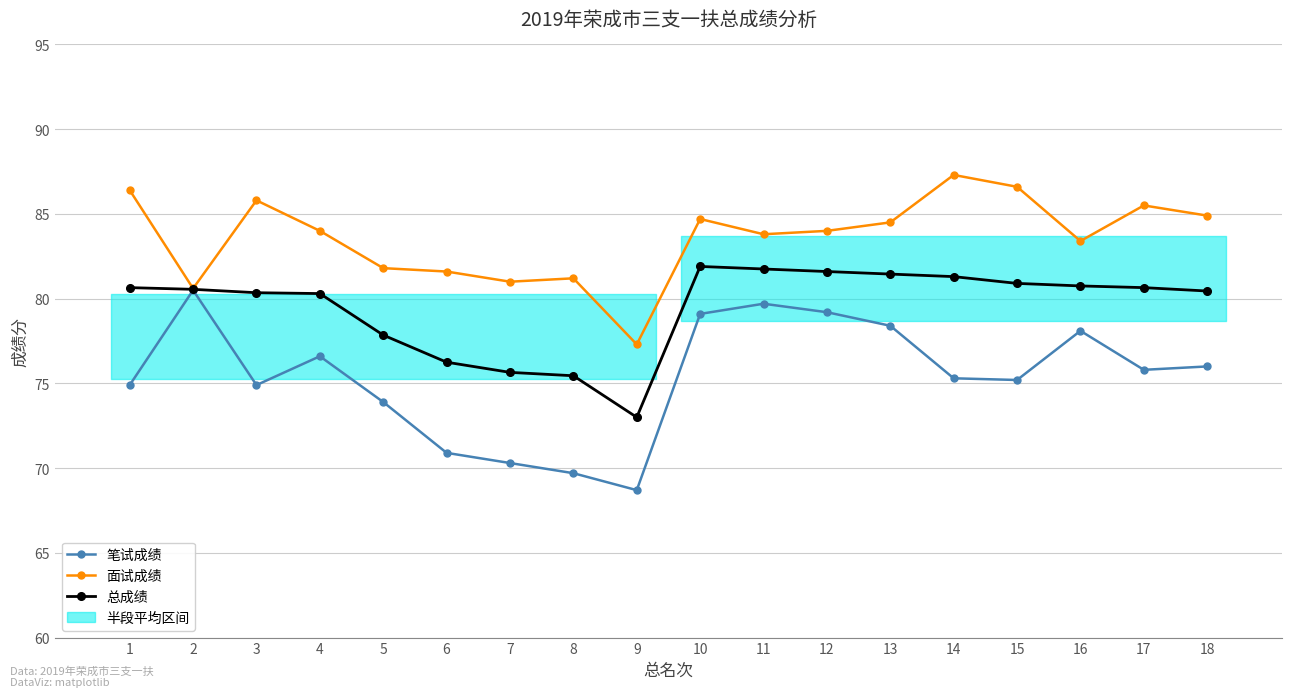

How many lines are shown in the chart?

3